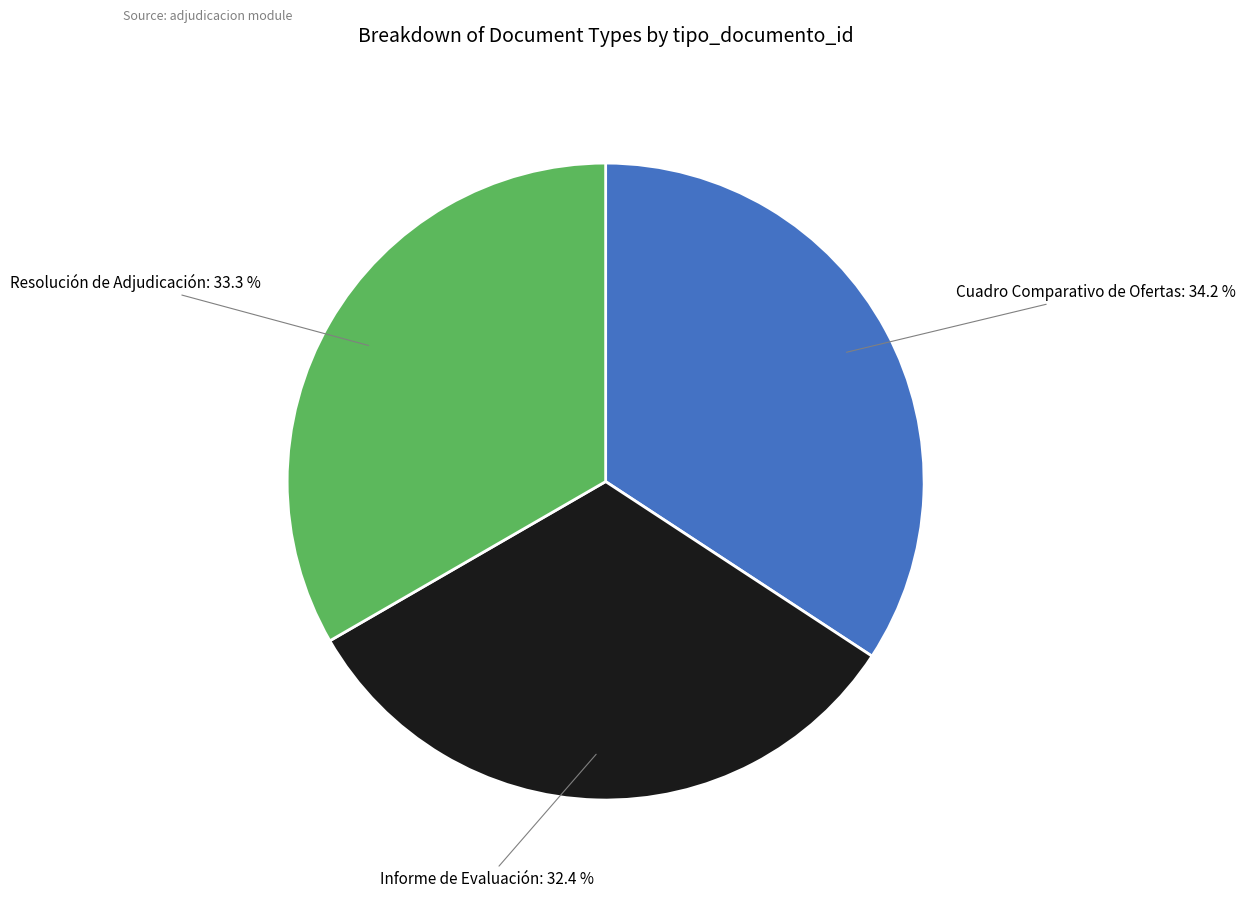

Does any single category account for the majority?

No